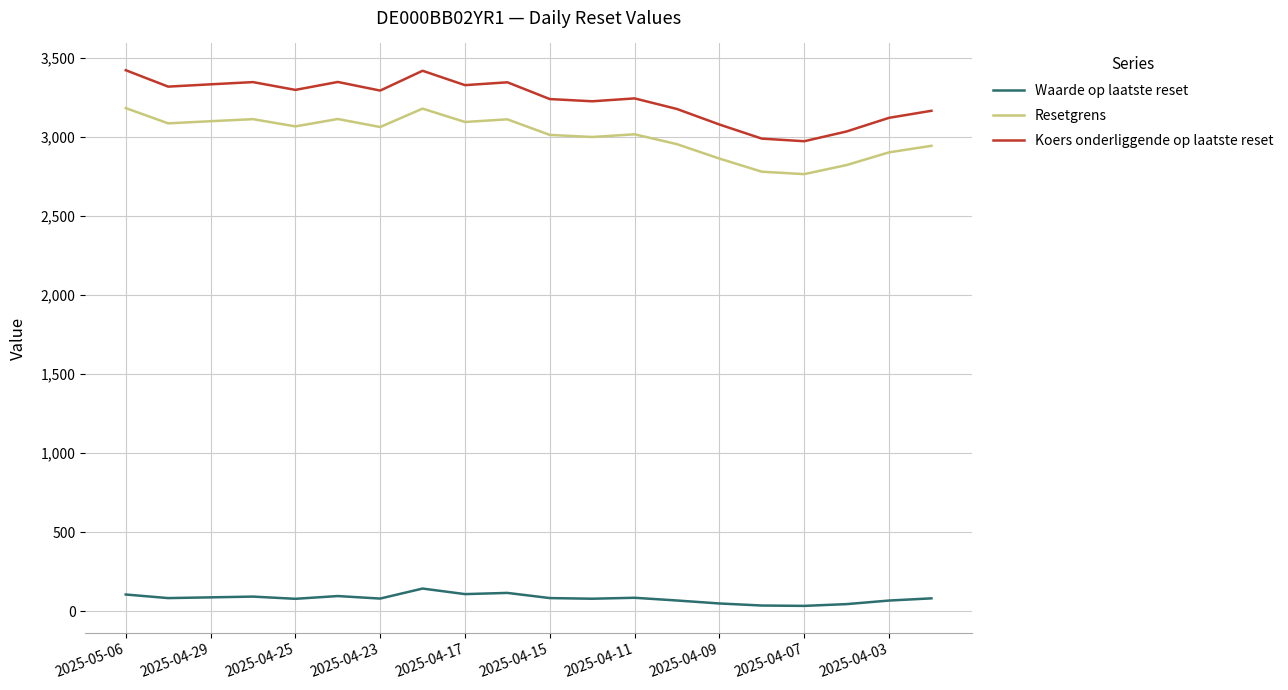

Which series has the largest range (max minus min)?

Koers onderliggende op laatste reset